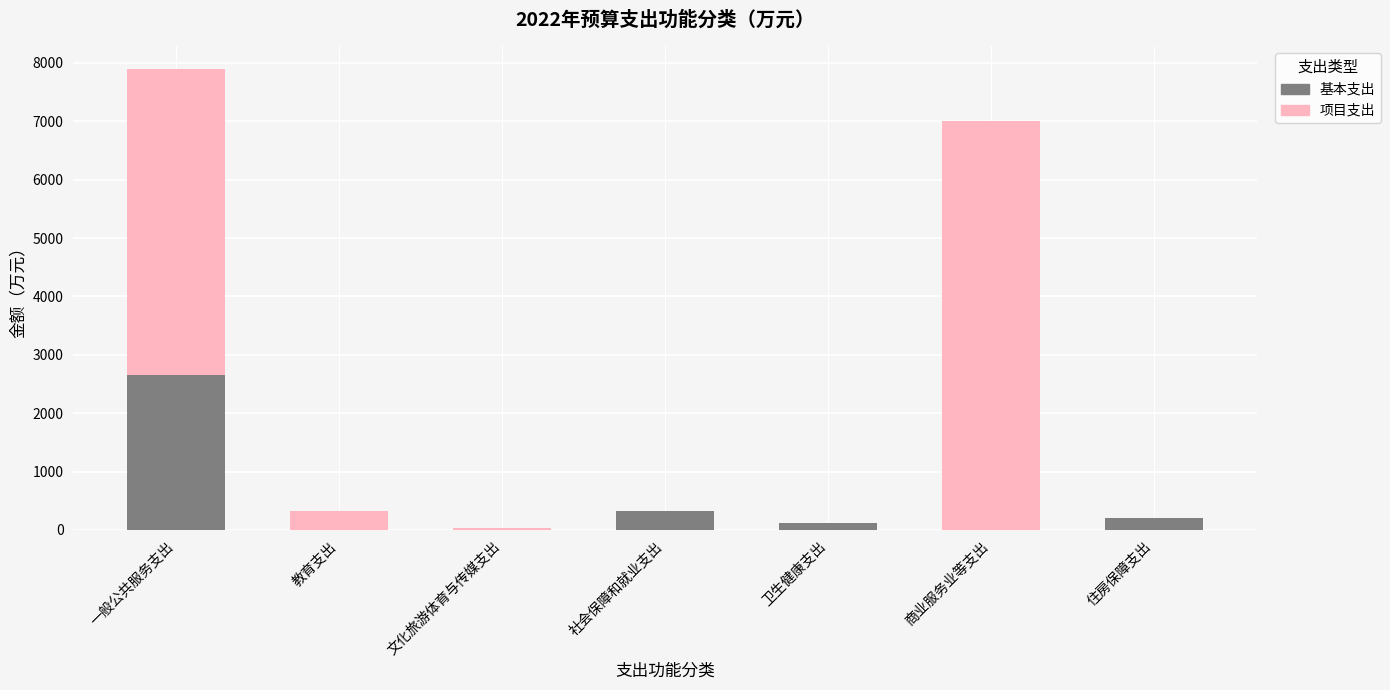

How many series are shown in this chart?

2